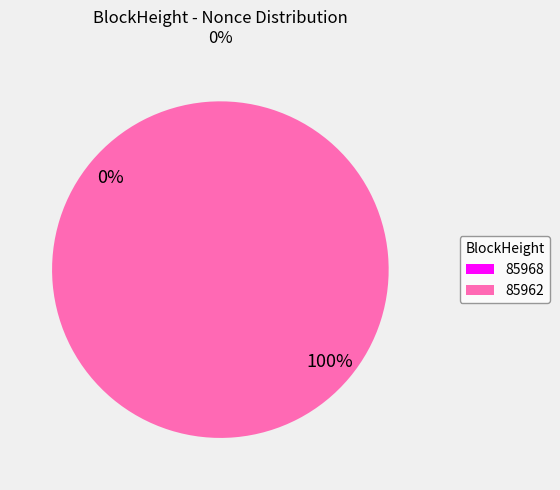

To the nearest percent, what is the difference between the largest and smallest slice percentages?

100%